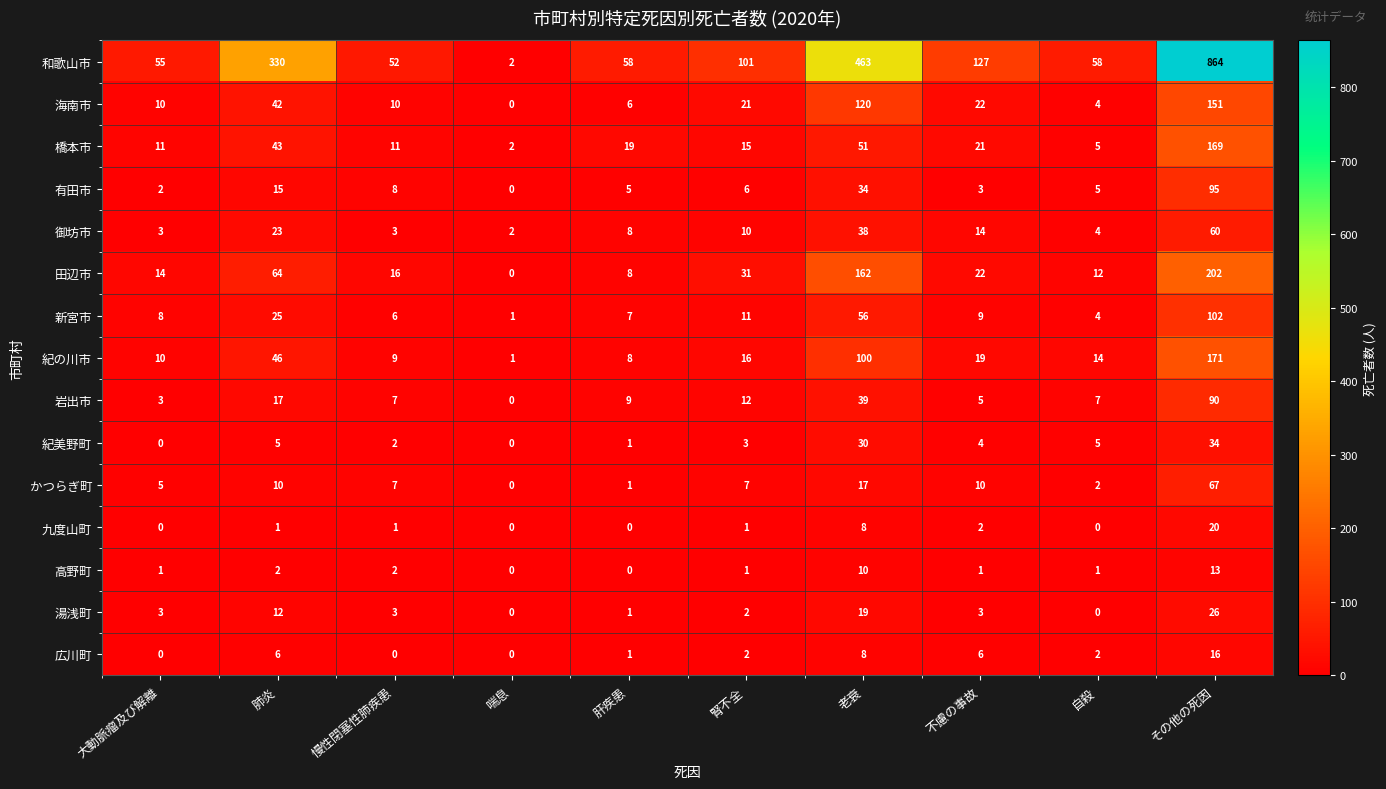

Where does the 御坊市 series first go above 10?

肺炎